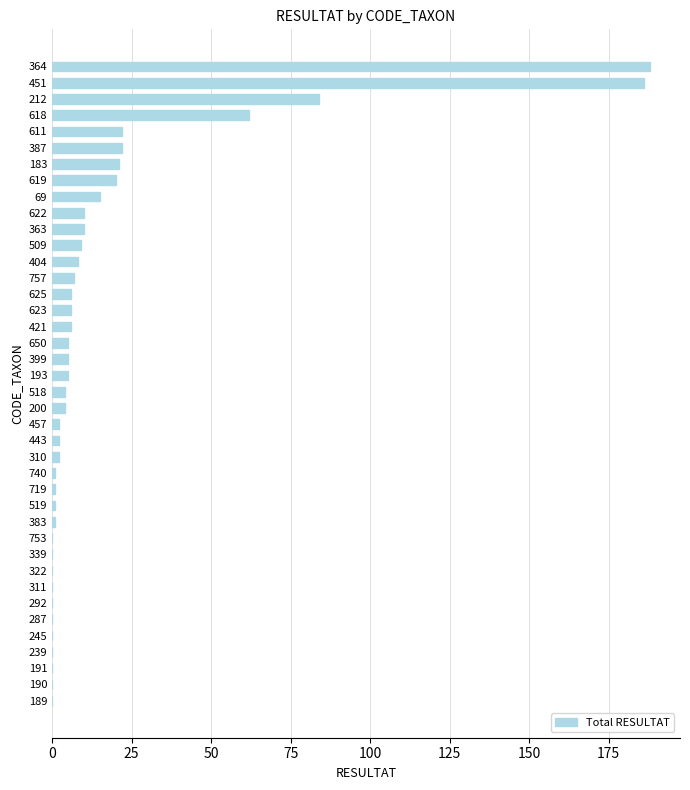

The chart shows a value of 62 at 245. True or false?

False